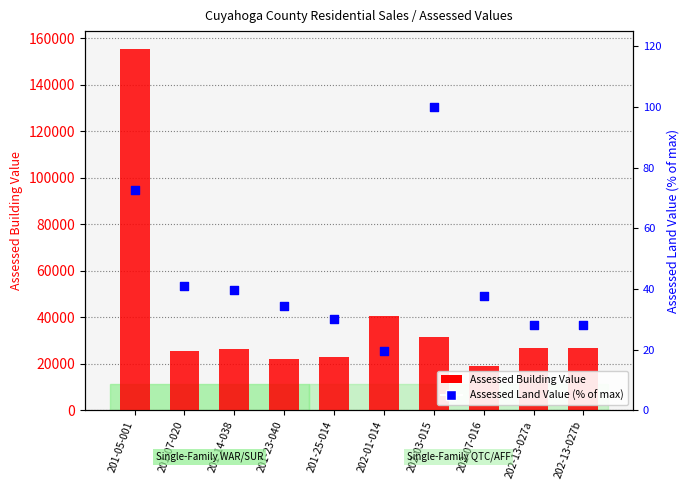

At how many categories does at least one series exceed 106013?

1